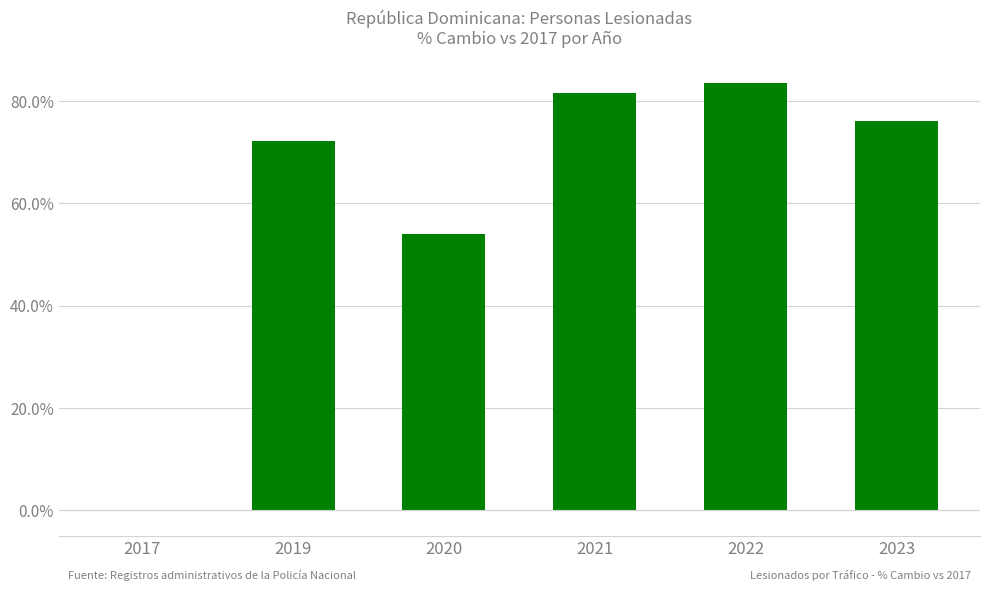

Reading right to left, list all the values displayed in this chart.

2023=76.0	2022=83.5	2021=81.5	2020=54.0	2019=72.2	2017=0.0